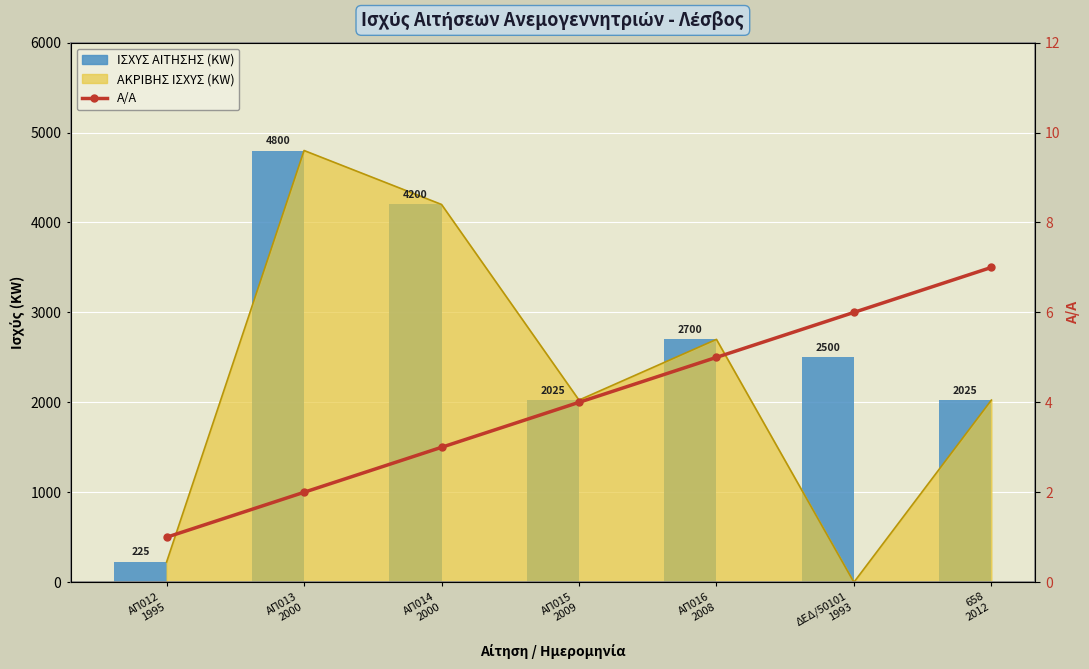

Are the bars grouped side by side (vs. stacked)?

Yes